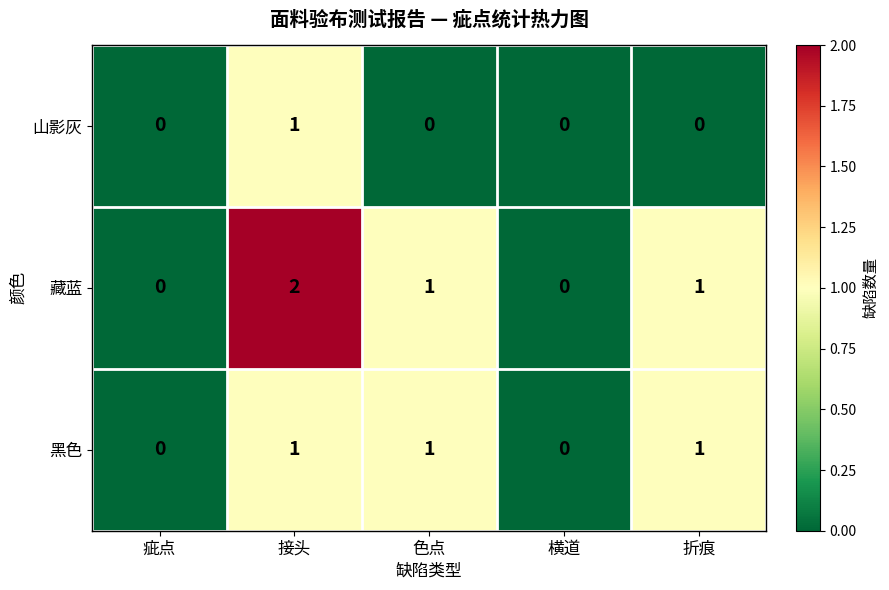

Reading left to right, extract all data points from this chart.

山影灰: 0	1	0	0	0
藏蓝: 0	2	1	0	1
黑色: 0	1	1	0	1